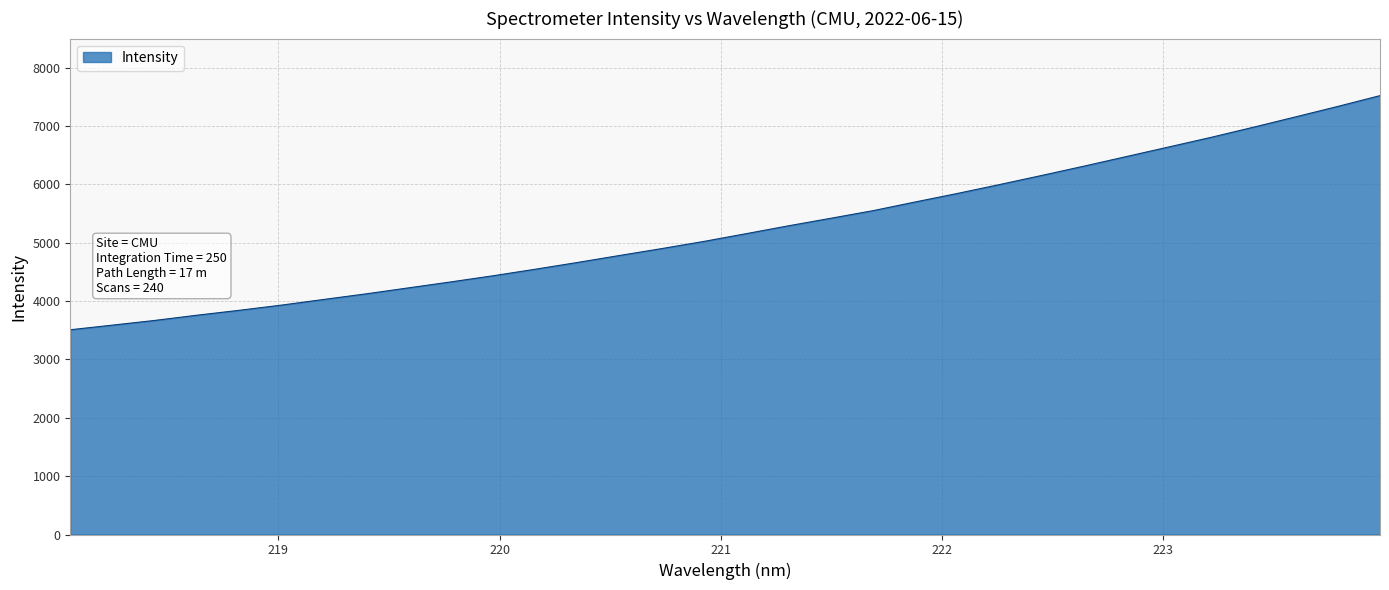

What is the difference between the maximum and minimum values?

4012.9